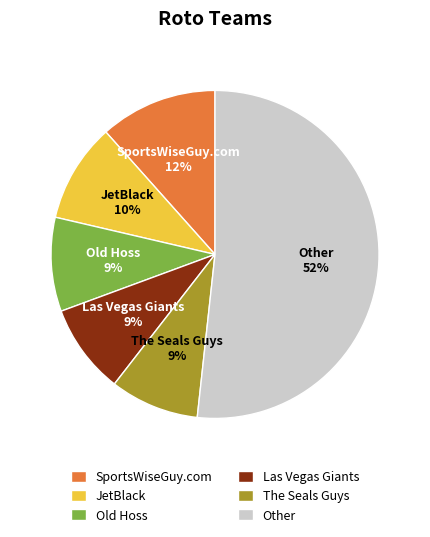

Which category has the biggest portion of the pie?

Other